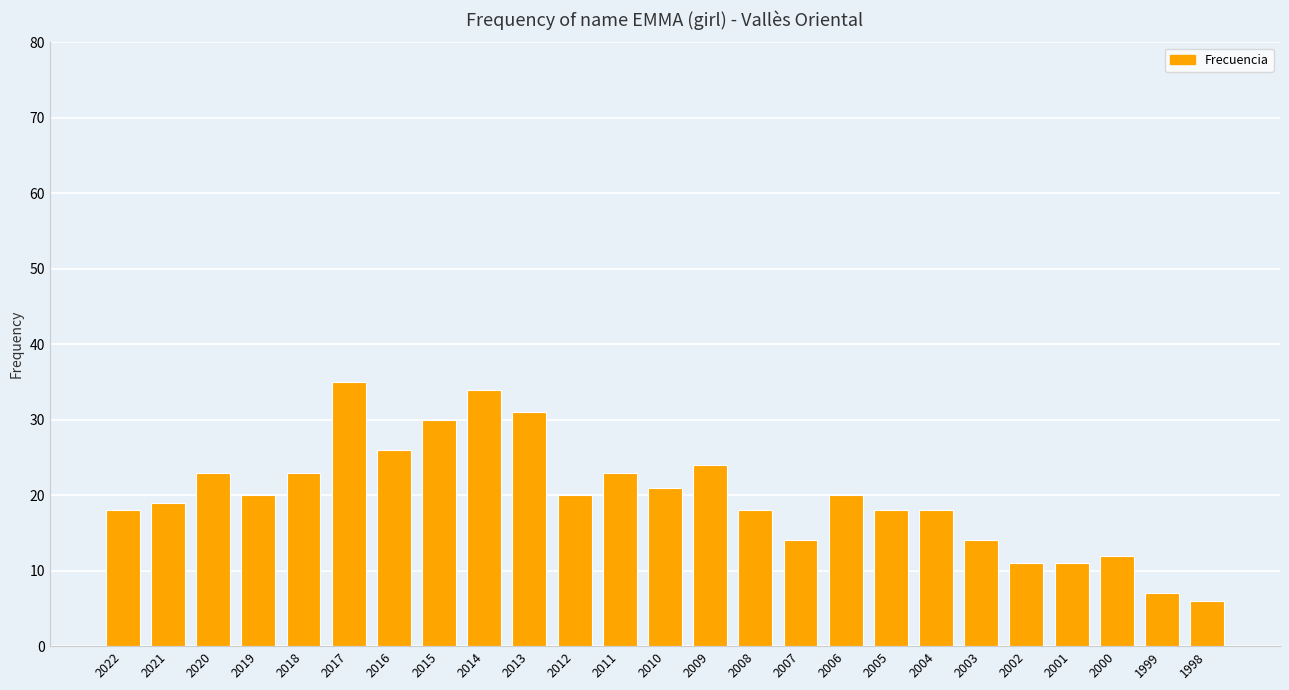

What is the change in value from 2022 to 2012?

+2